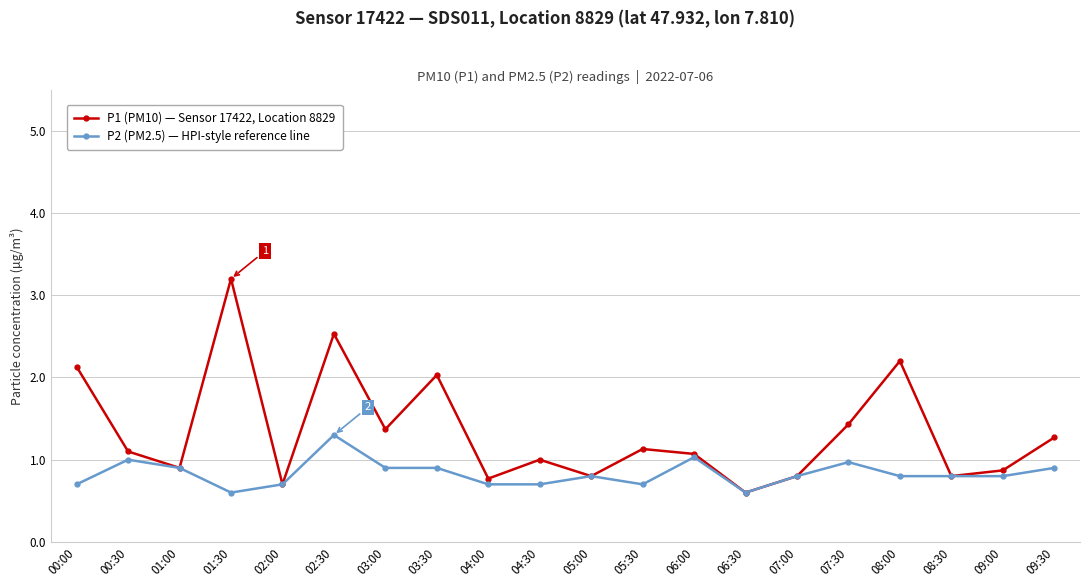

True or false: P1 (PM10) — Sensor 17422, Location 8829 has a value of 2.1 at 00:00.

True